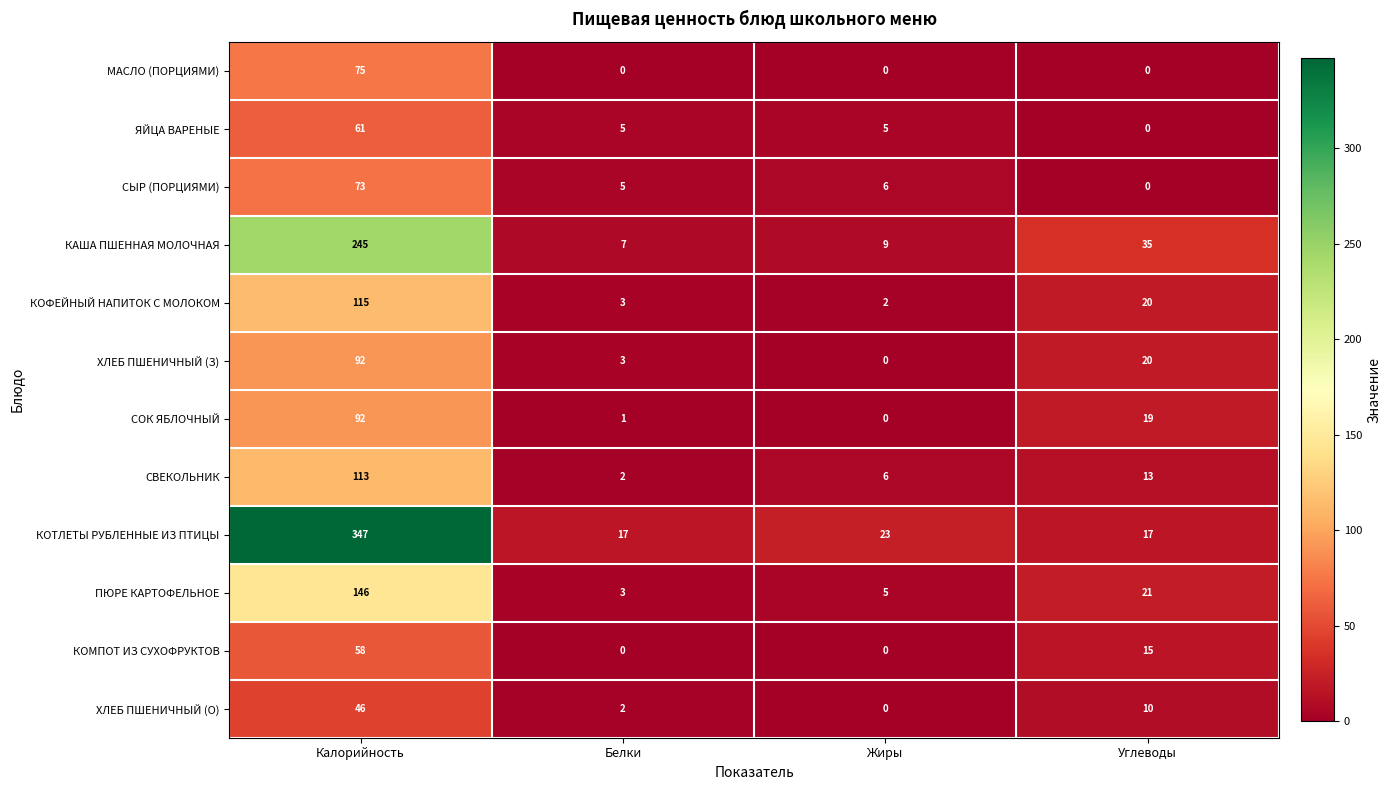

At which category is the sum across all series the highest?

Калорийность